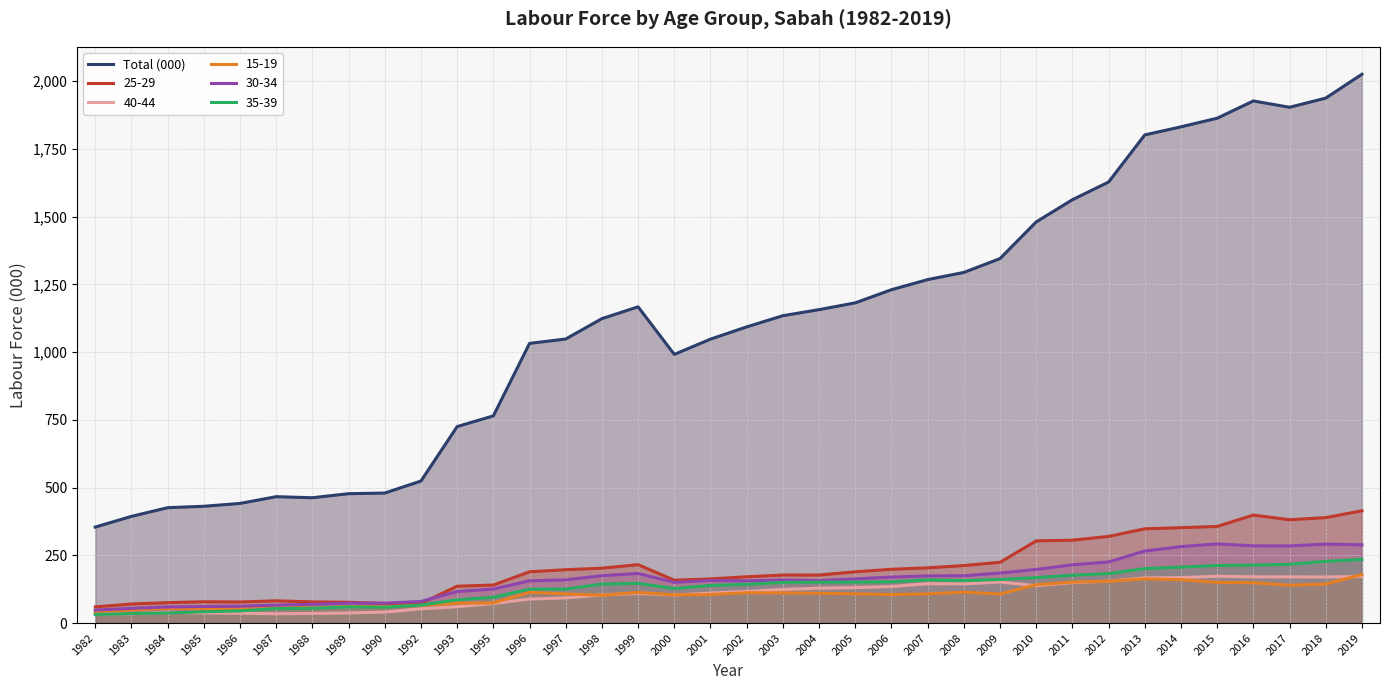

What is the value of the 33rd point from the left?

1927.1